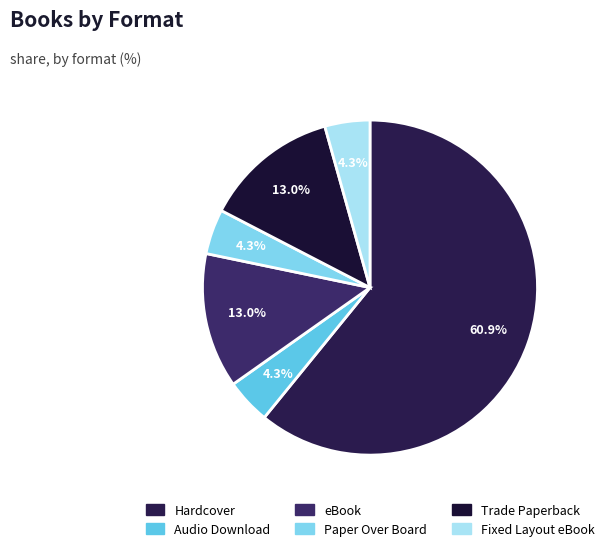

Count the number of slices in the pie.

6